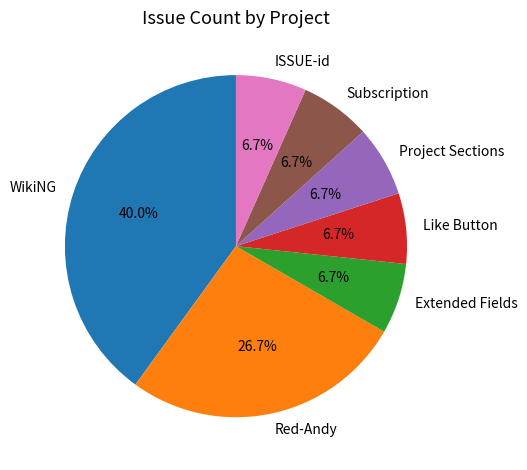

True or false: Project Sections accounts for 7% of the total.

True